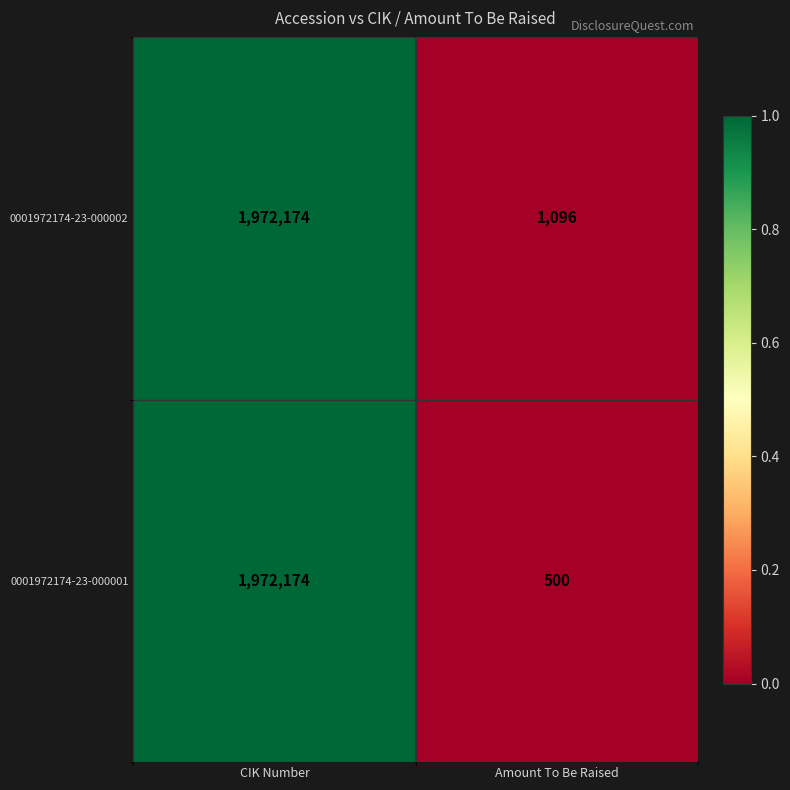

How many series are shown in this chart?

2